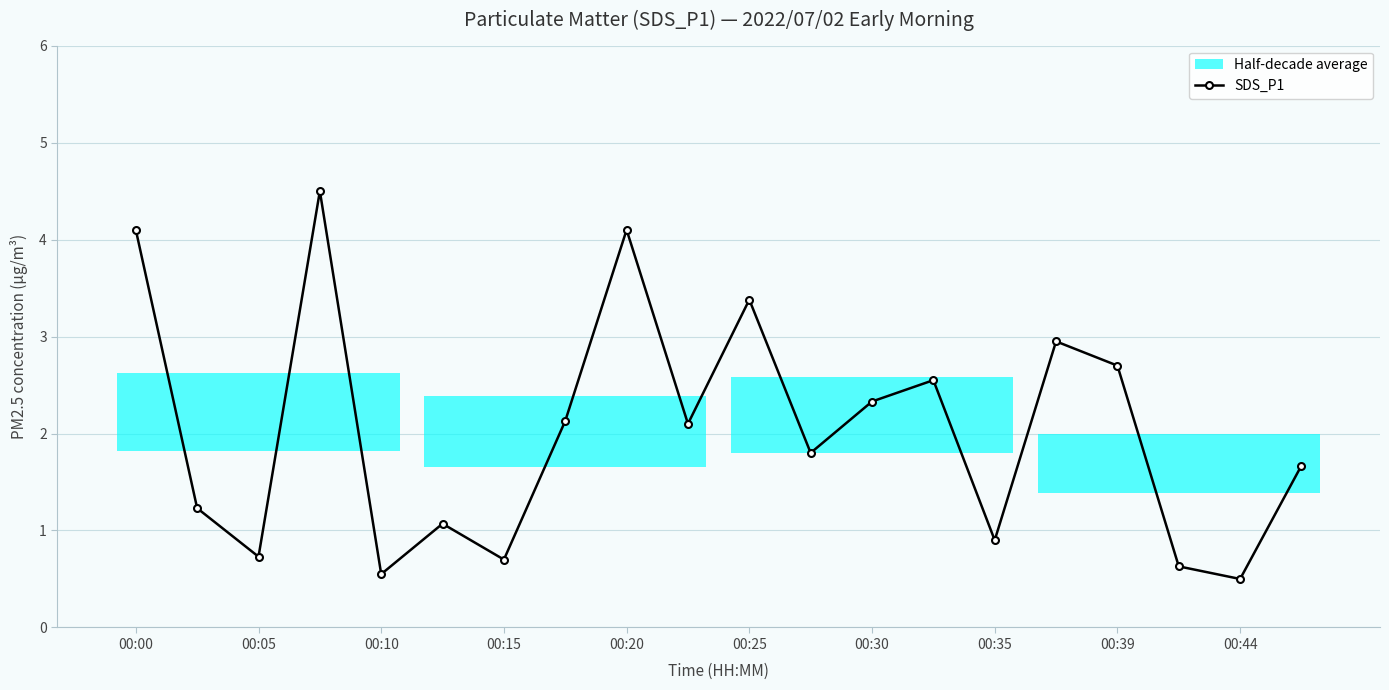

Is it true that SDS_P1 equals 1.0 at 00:30?

False